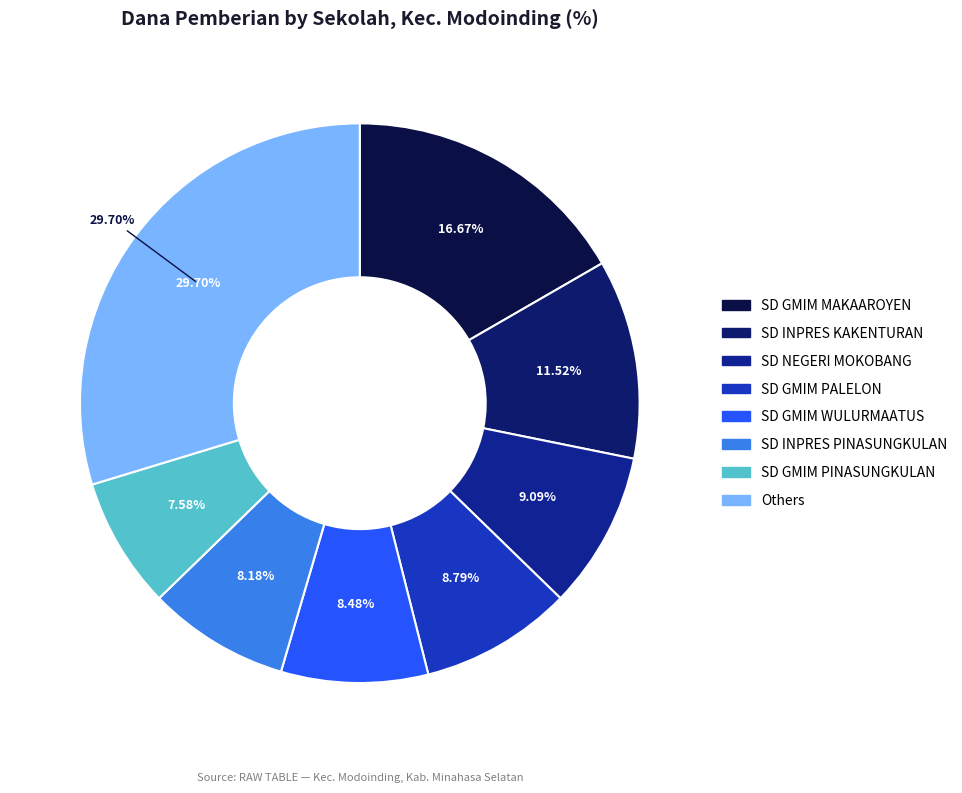

Does any single category account for the majority?

No